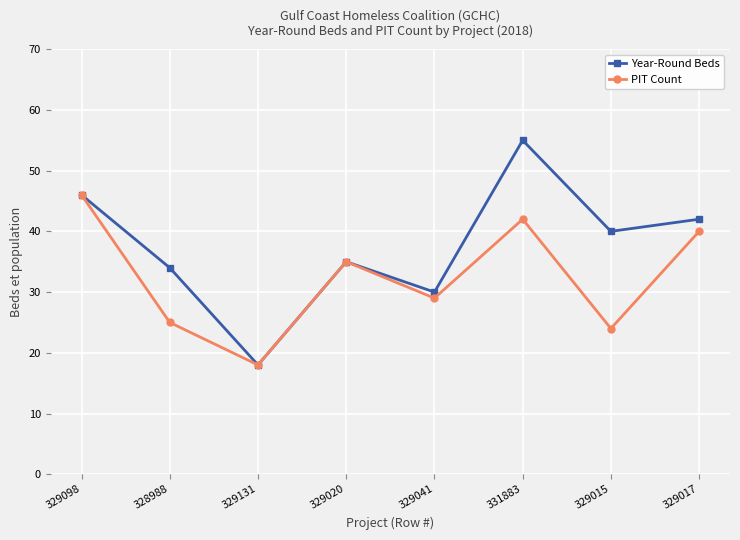

Where is Year-Round Beds nearest to the value 36?

329020